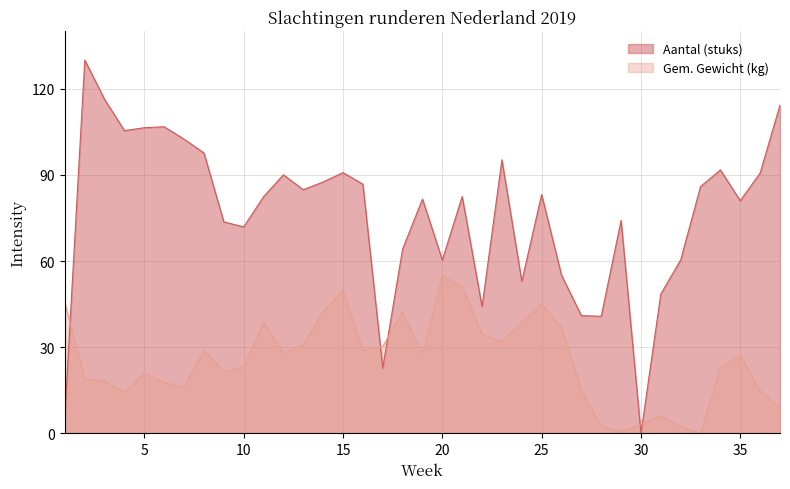

At which label is Gem. Gewicht (kg) closest to 27?

35